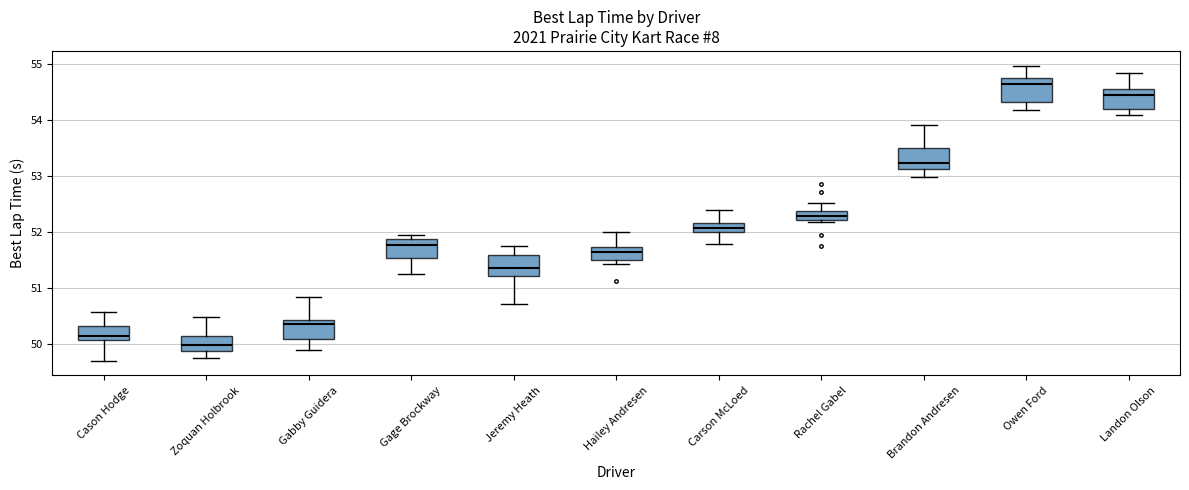

Reading left to right, read every box against the y-axis: the position of its median line, the range the box covers, and the ends of its whiskers. The values are not printed on the chart, so give them approximately, as read against the axis.

Cason Hodge: median 50.1 (just above the box's lower edge), box 50.1 to 50.3, whiskers 49.7 to 50.6
Zoquan Holbrook: median 50.0, box 49.9 to 50.1, whiskers 49.8 to 50.5
Gabby Guidera: median 50.4 (just below the box's upper edge), box 50.1 to 50.4, whiskers 49.9 to 50.8
Gage Brockway: median 51.8, box 51.5 to 51.9, whiskers 51.2 to 51.9 (just above the box's upper edge)
Jeremy Heath: median 51.4, box 51.2 to 51.6, whiskers 50.7 to 51.8
Hailey Andresen: median 51.7 (inside the box), box 51.5 to 51.7, whiskers 51.4 to 52.0
Carson McLoed: median 52.1, box 52.0 to 52.2, whiskers 51.8 to 52.4
Rachel Gabel: median 52.3, box 52.2 to 52.4, whiskers 52.2 (just below the box's lower edge) to 52.5
Brandon Andresen: median 53.2, box 53.1 to 53.5, whiskers 53.0 to 53.9
Owen Ford: median 54.6, box 54.3 to 54.7, whiskers 54.2 to 55.0
Landon Olson: median 54.5, box 54.2 to 54.6, whiskers 54.1 to 54.8